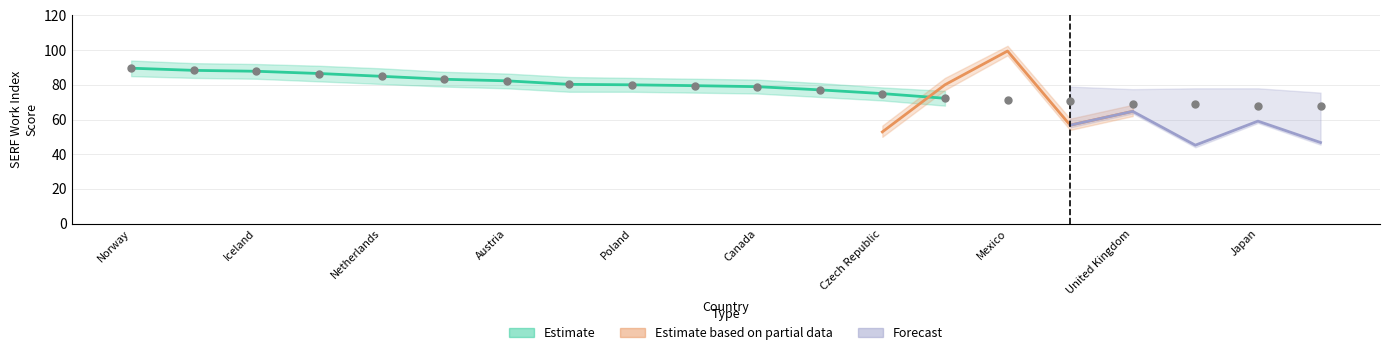

Which series has the largest Y range (max minus min)?

Estimate based on partial data